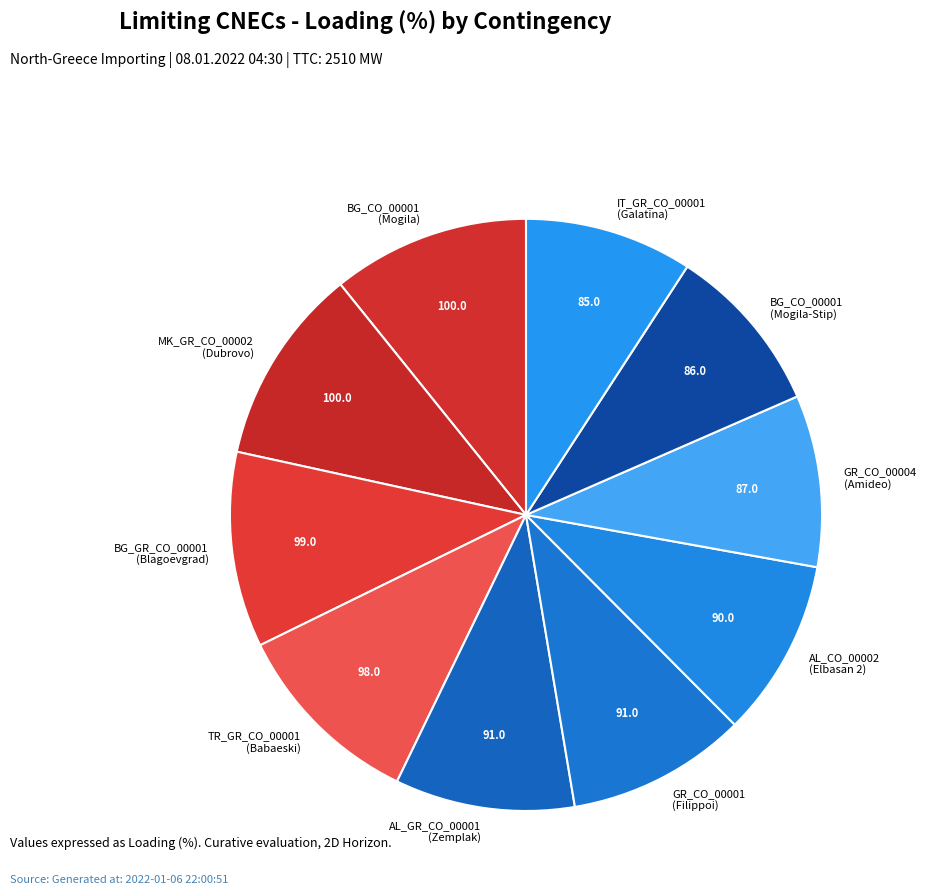

Does AL_CO_00002 (Elbasan 2) account for over 50% of the chart?

No